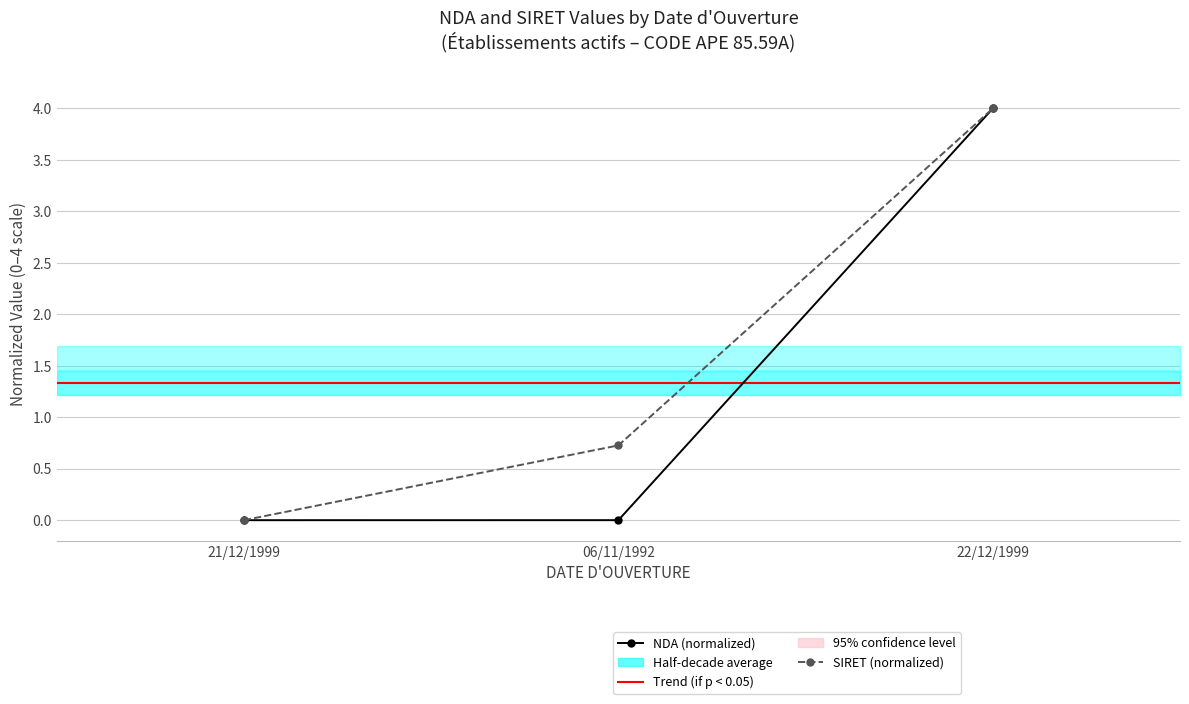

At 21/12/1999, list the series in order from smallest to largest.

SIRET, NDA